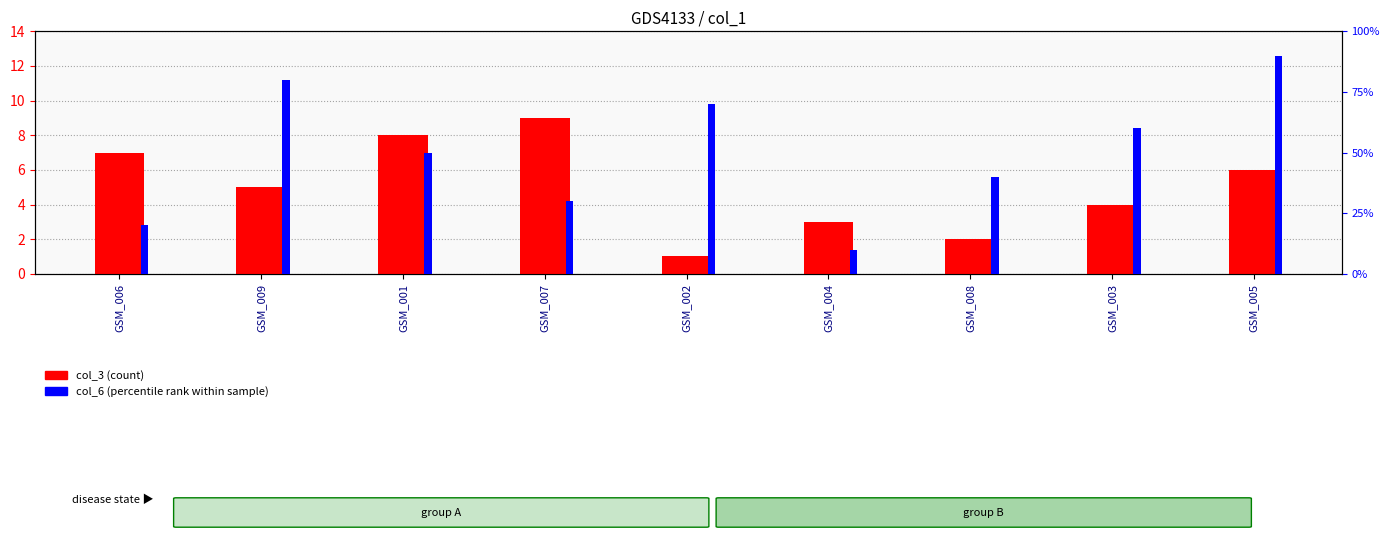

Is it true that col_3 (count) equals 5 at GSM_007?

False